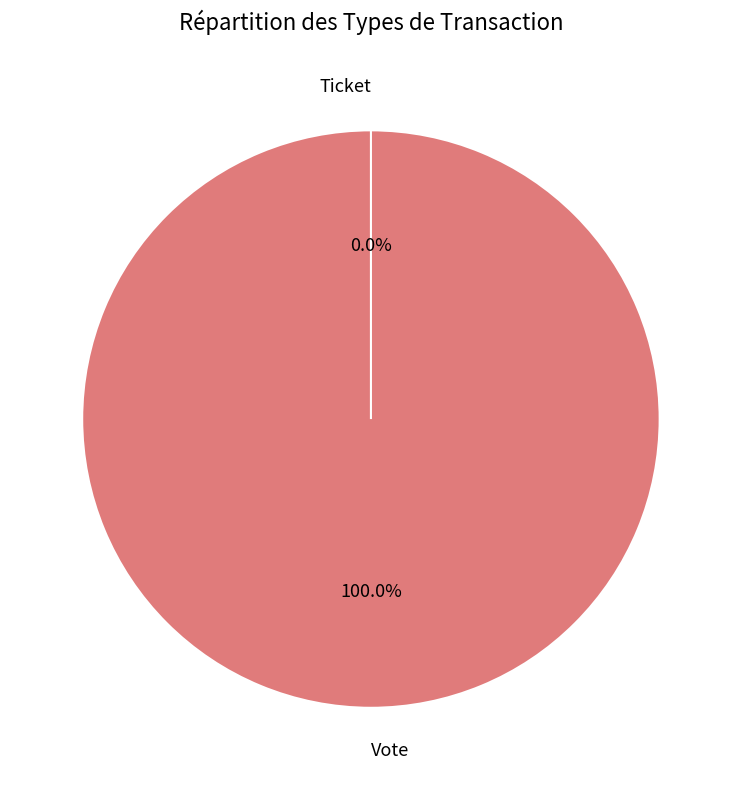

Which category accounts for the majority?

Vote